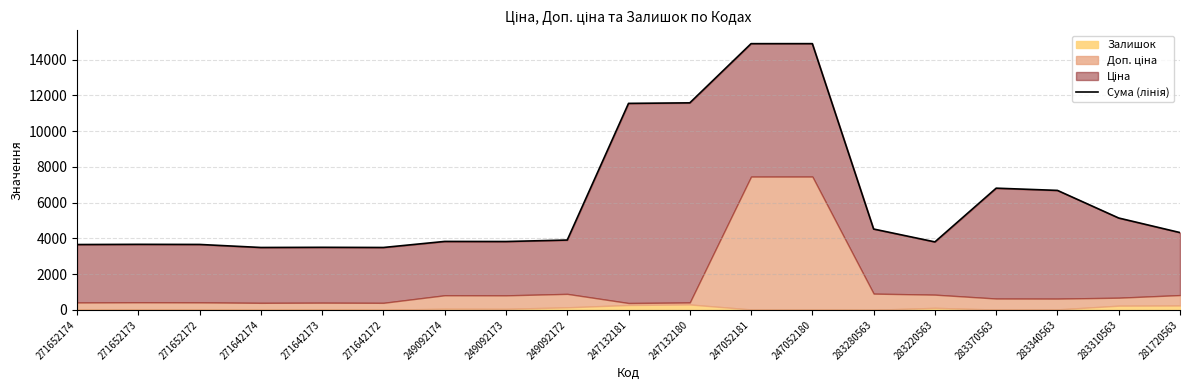

What is the label of the 6th point from the left?

271642172